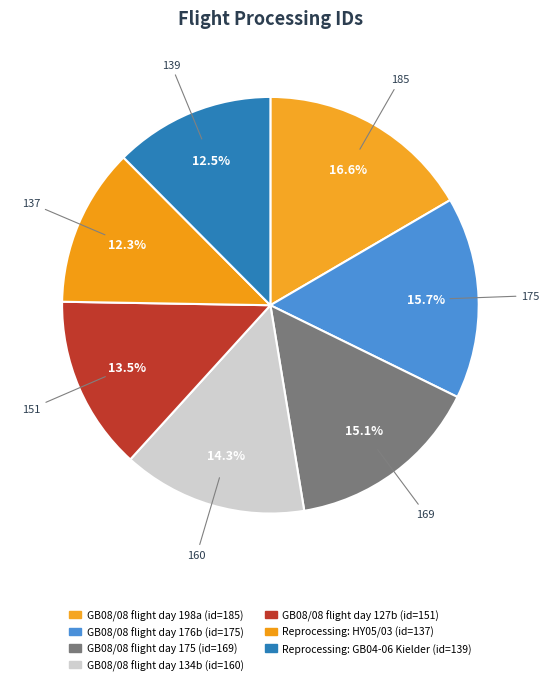

Rank the categories by value from highest to lowest.

GB08/08 flight day 198a, GB08/08 flight day 176b, GB08/08 flight day 175, GB08/08 flight day 134b, GB08/08 flight day 127b, Reprocessing: GB04-06 Kielder, Reprocessing: HY05/03